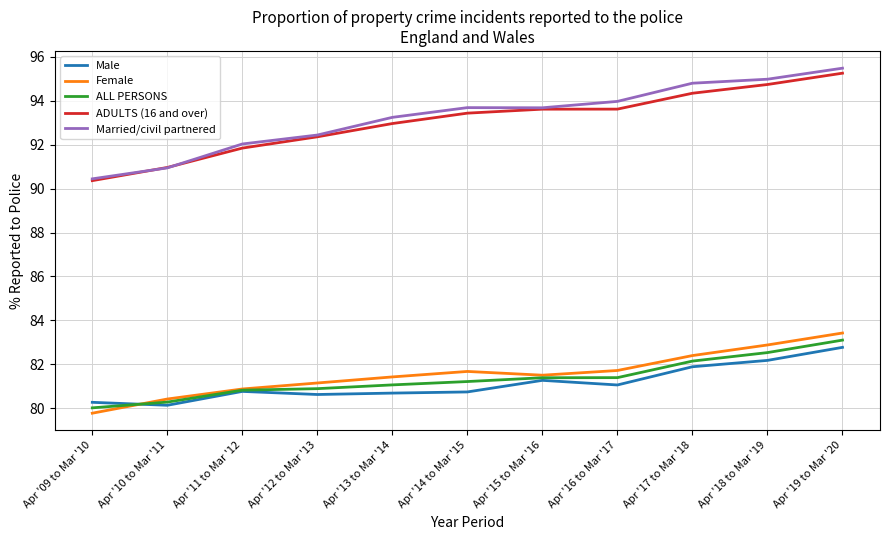

Which series changed the most between Apr '10 to Mar '11 and Apr '12 to Mar '13?

Married/civil partnered